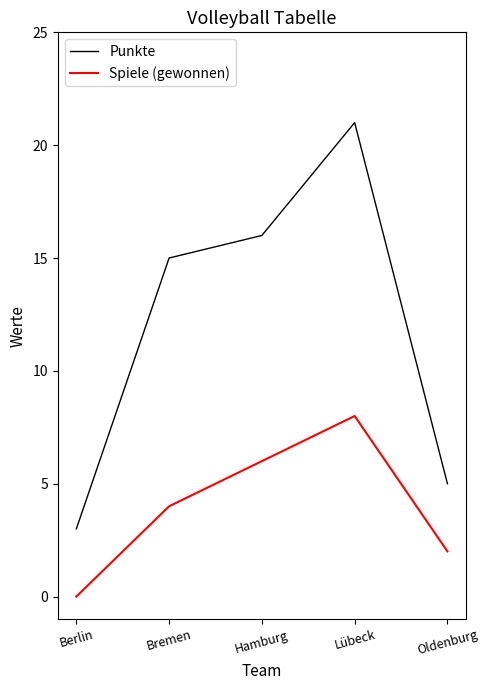

At which category does the chart reach its peak across all series?

Lübeck